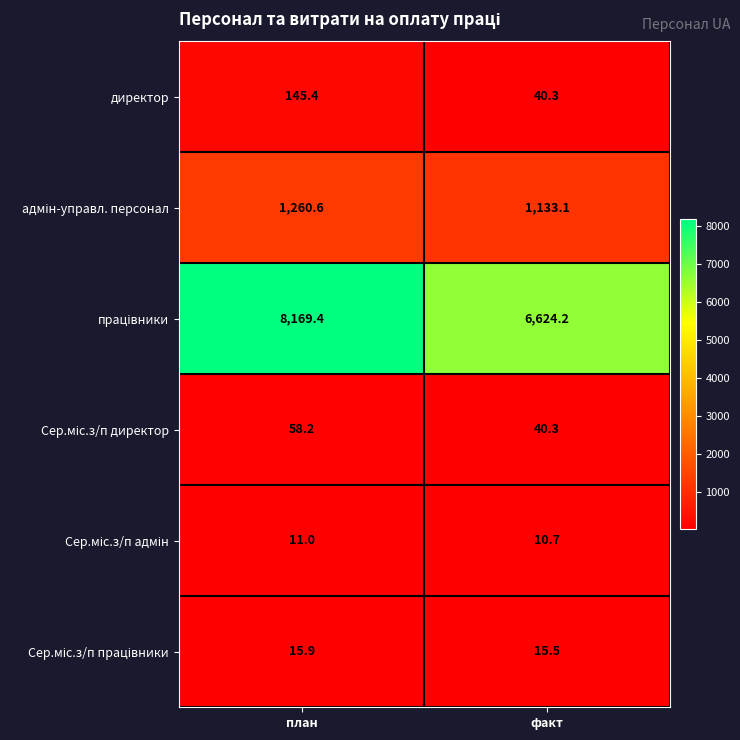

How many data points does each series have?

2